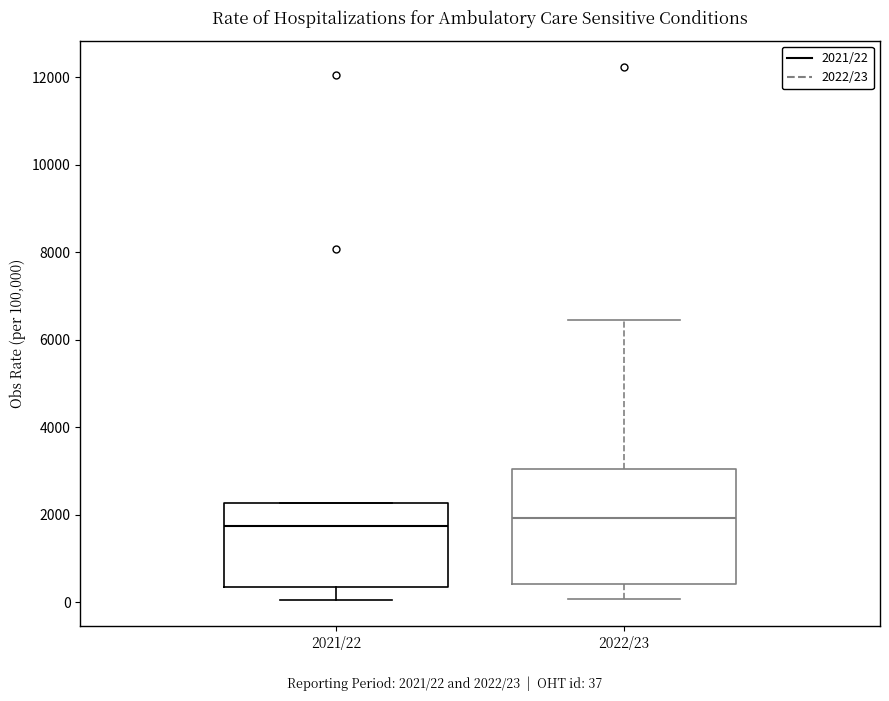

Where does the median line of the box for 2021/22 sit on the y-axis? The values are not printed on the chart, so give them approximately, as read against the axis.

1800